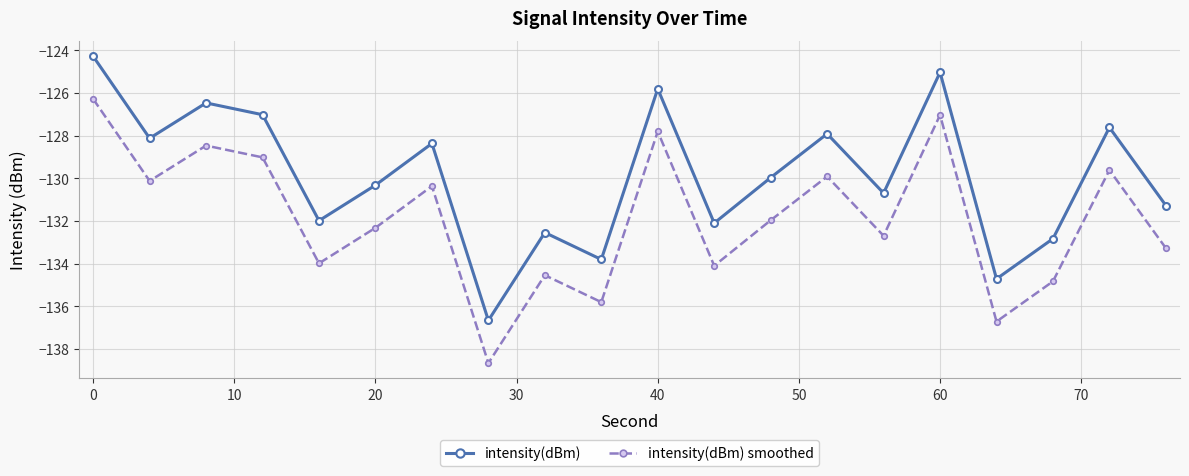

What is the highest value of the intensity(dBm) smoothed series?

-126.3